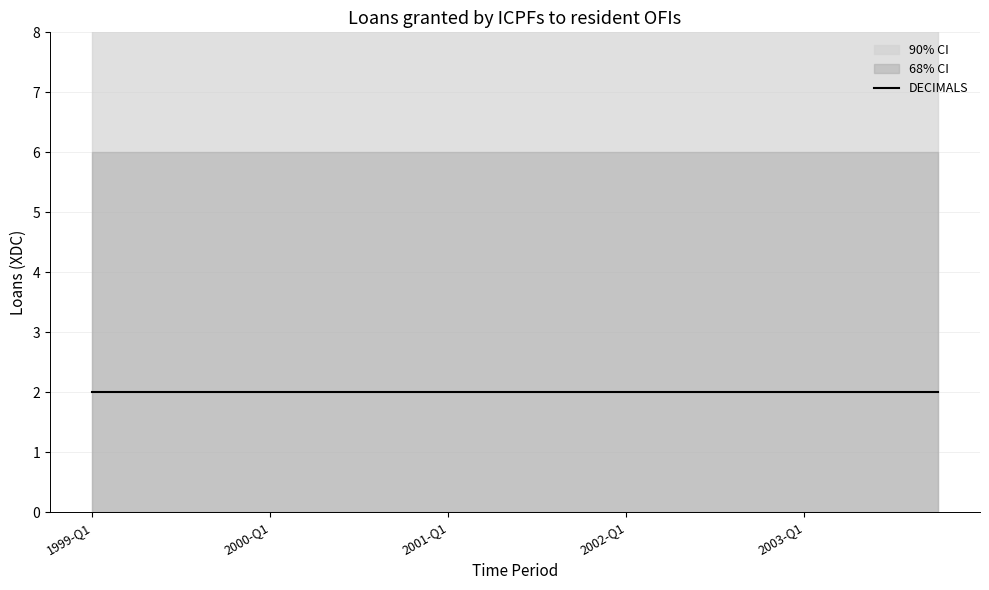

True or false: center has more than 0 interior local peaks.

False